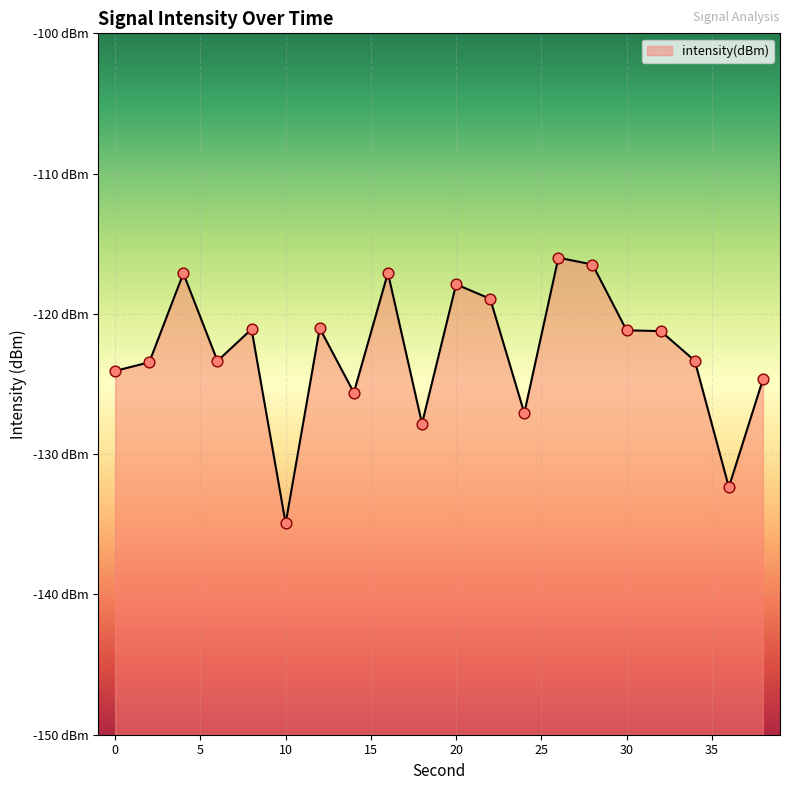

What is the change in value from 2 to 28?

+7.0